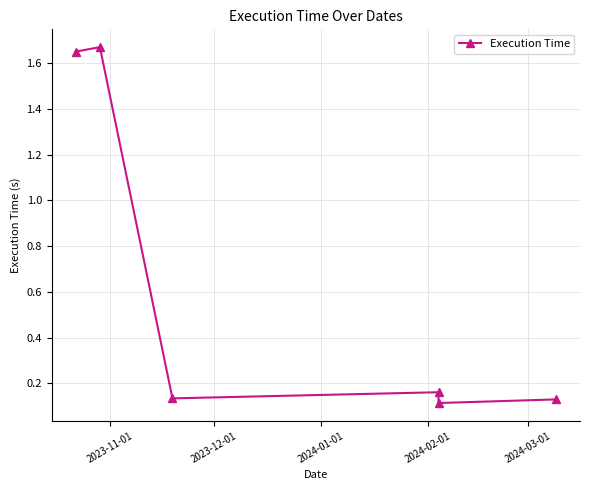

What is the difference between the maximum and second lowest values?

1.5